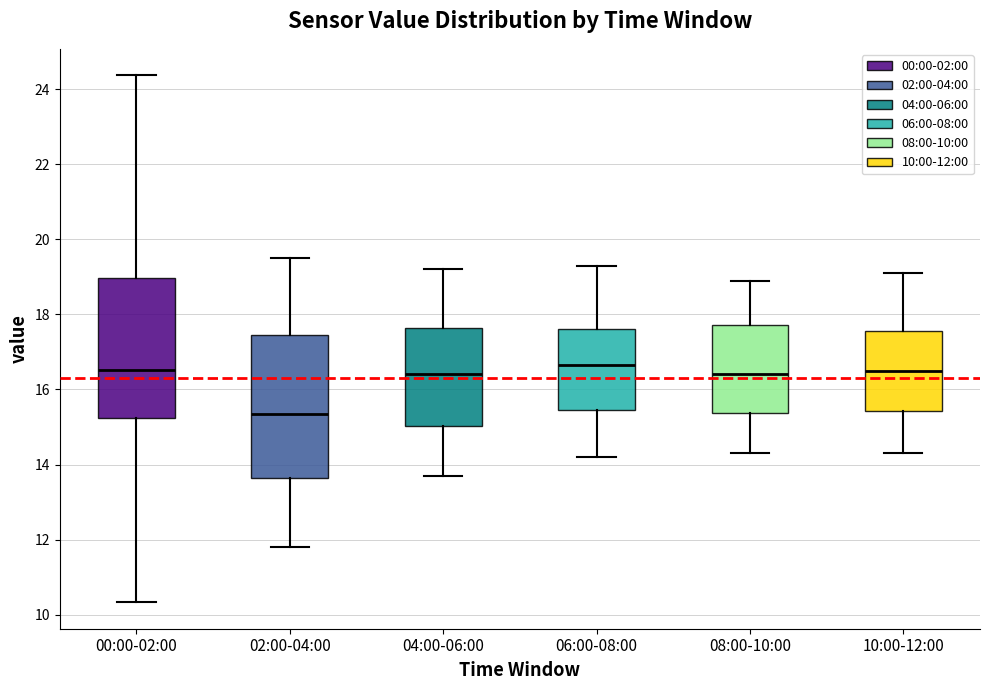

Where does the median line of the box for 06:00-08:00 sit on the y-axis? The values are not printed on the chart, so give them approximately, as read against the axis.

16.6